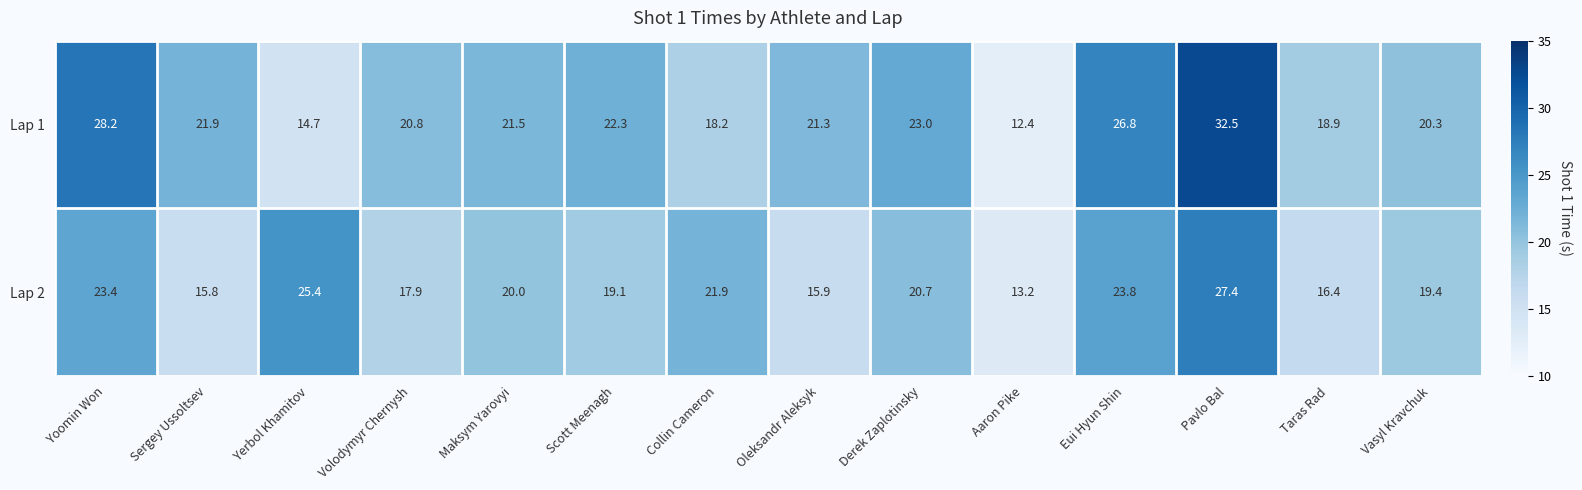

Which label corresponds to the smallest value in the chart?

Aaron Pike